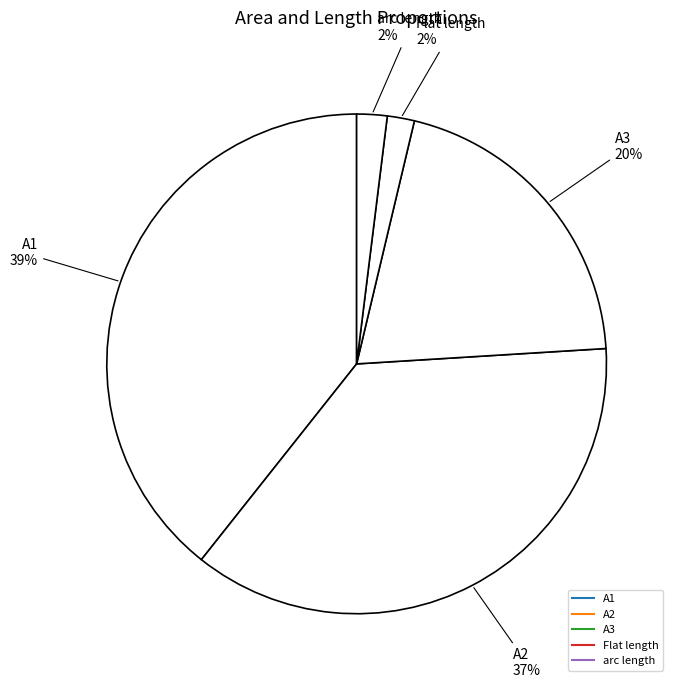

Which category has the smallest portion of the pie?

Flat length